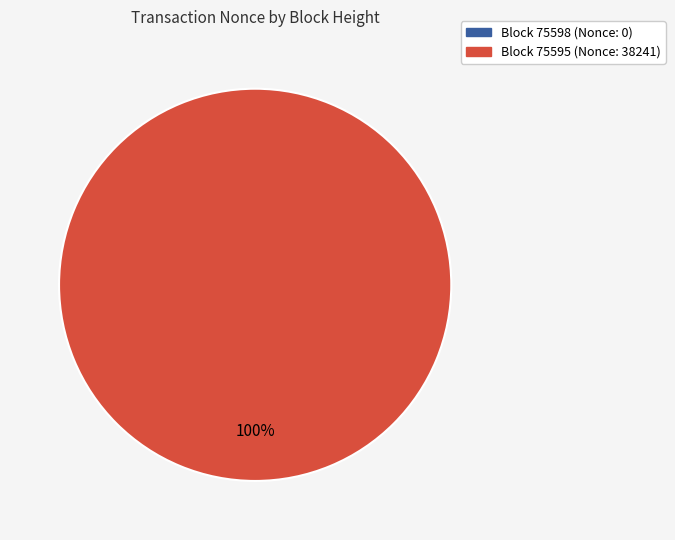

Rank the categories by value from highest to lowest.

75595, 75598